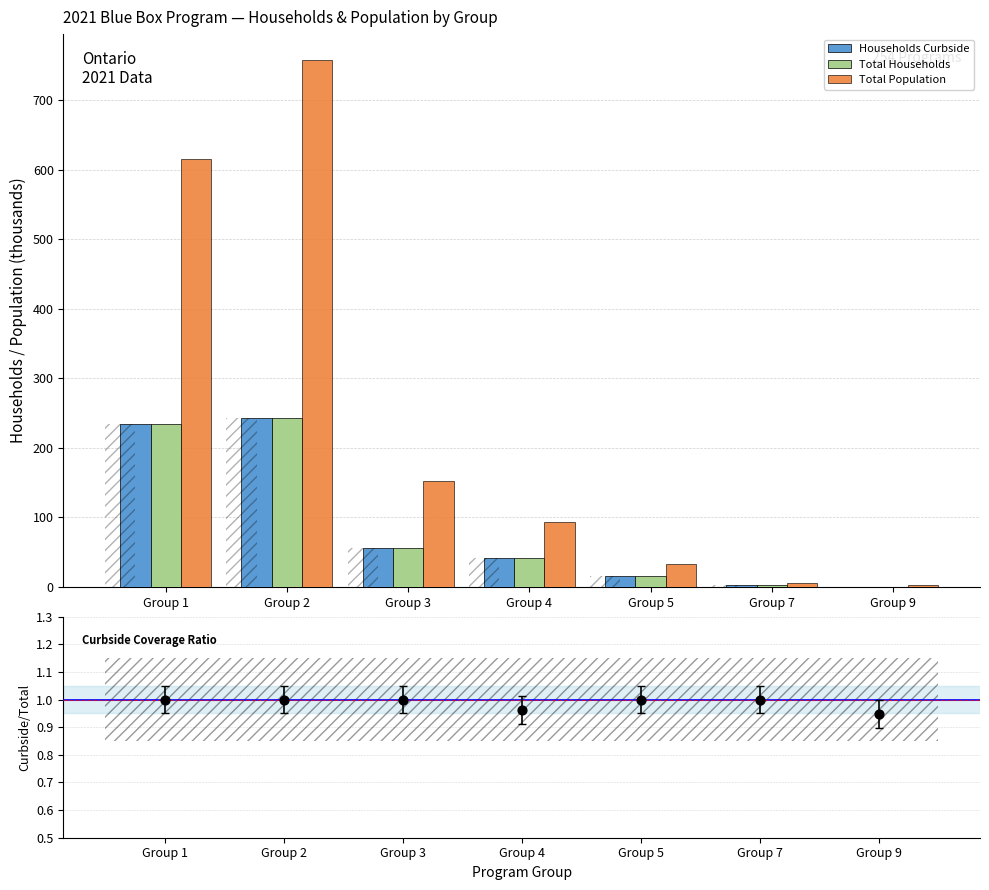

Which series contains the highest Y value?

Total Population